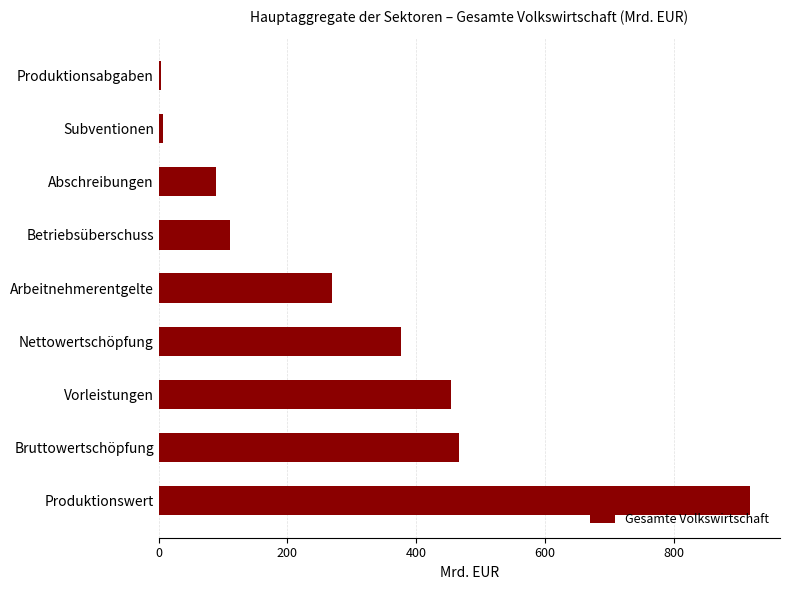

Is it true that the value at Produktionswert is 1633.4?

False